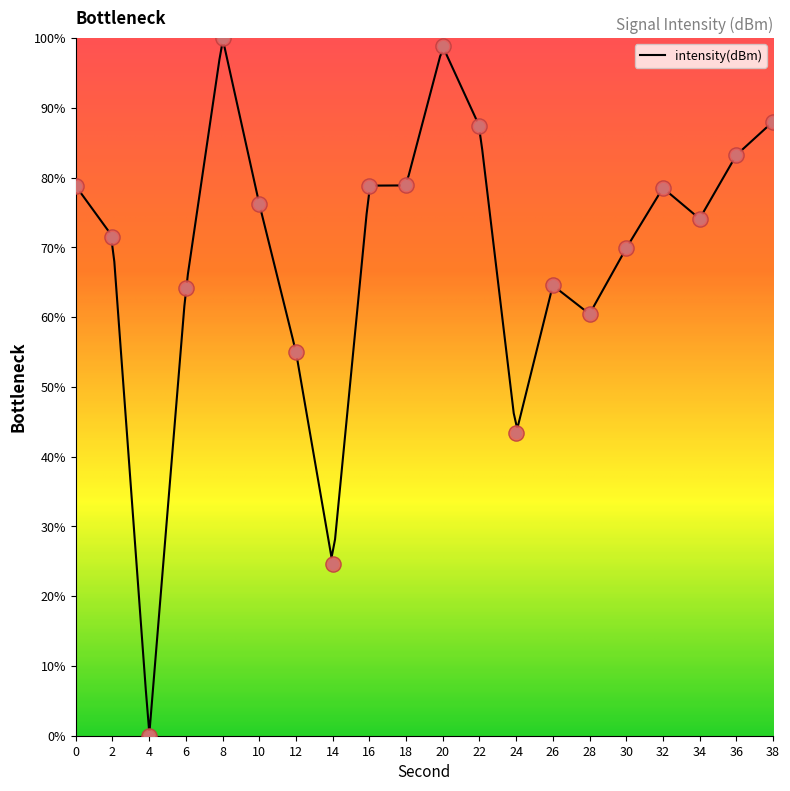

Which has a higher value, 28 or 22?

22